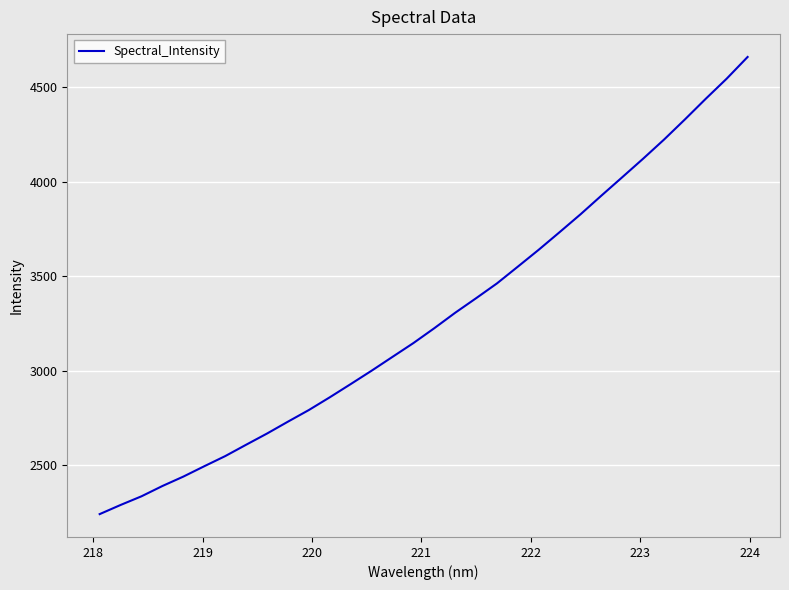

What is the smallest value displayed?

2241.7